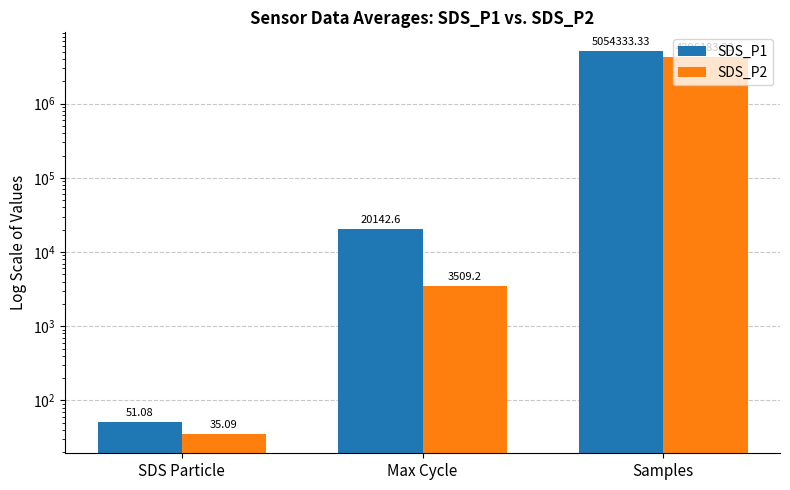

At Samples, list the series in order from largest to smallest.

SDS_P1, SDS_P2